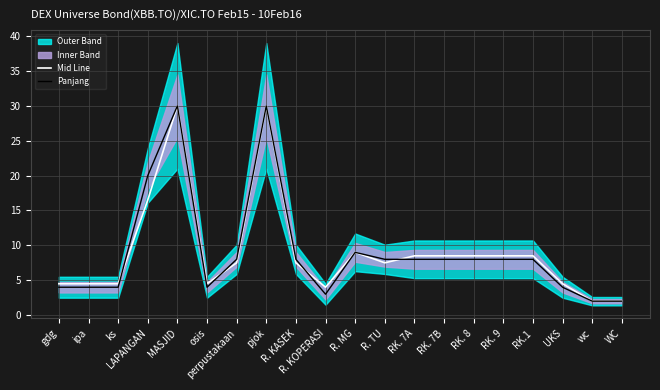

At which category is the sum across all series the highest?

MASJID